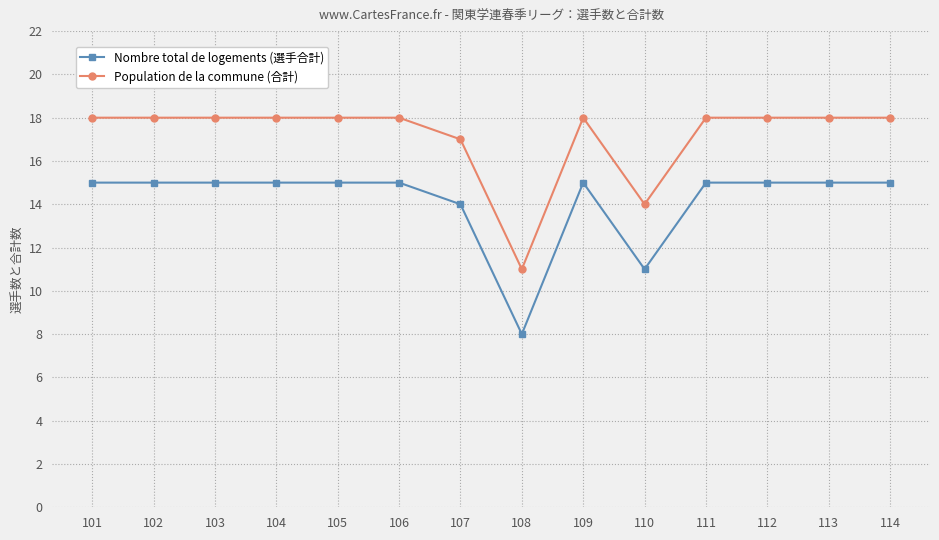

What is the average value of the Nombre total de logements (選手合計) series?

14